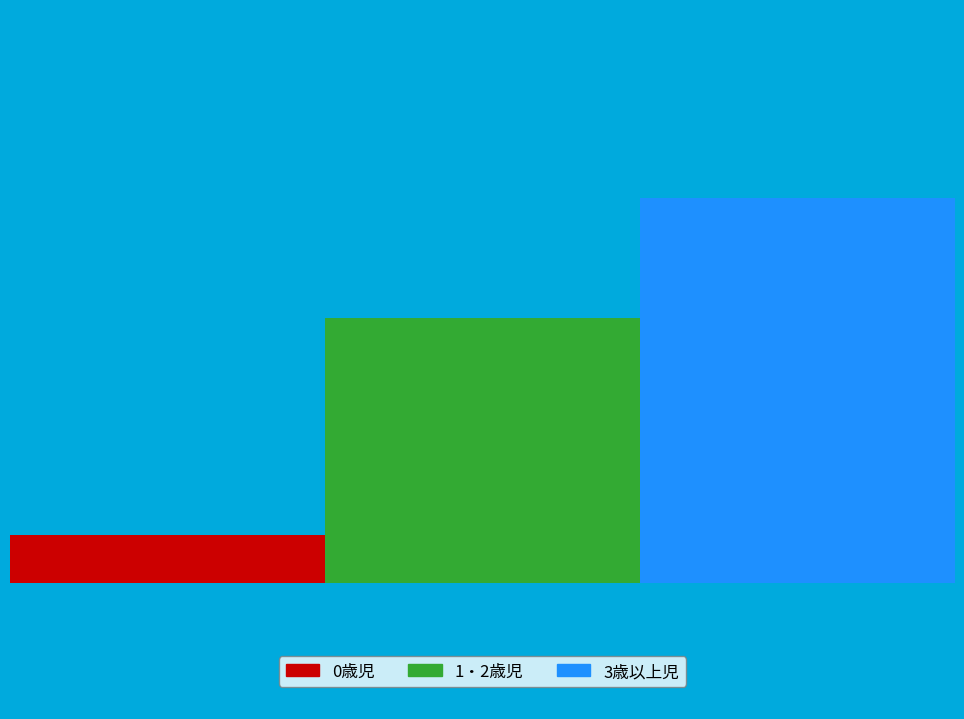

To the nearest percent, what is the average slice percentage?

33%